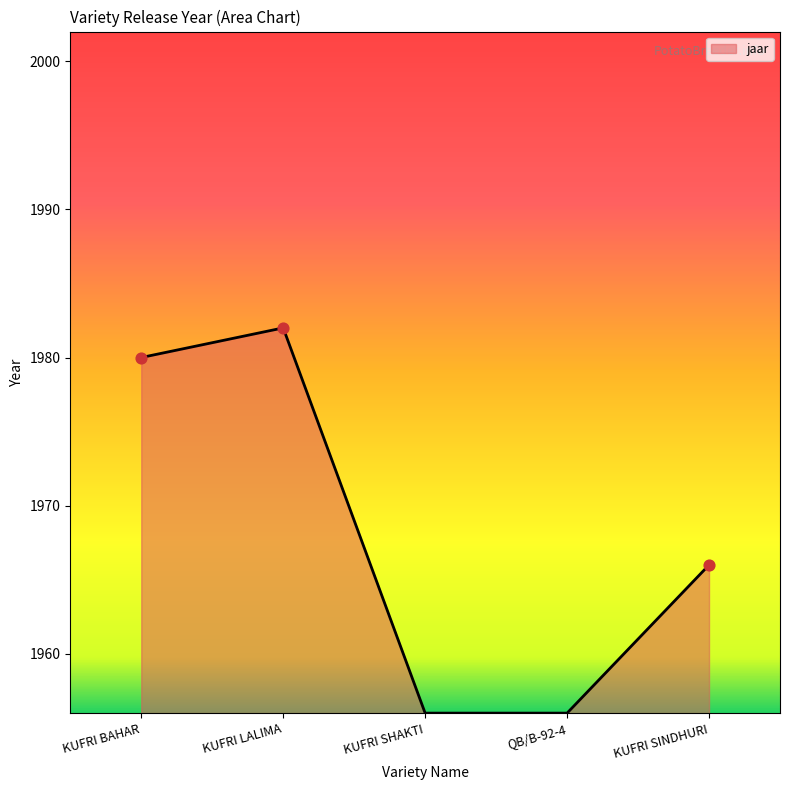

Approximately how many times larger is the value at KUFRI LALIMA compared to KUFRI BAHAR?

1.0